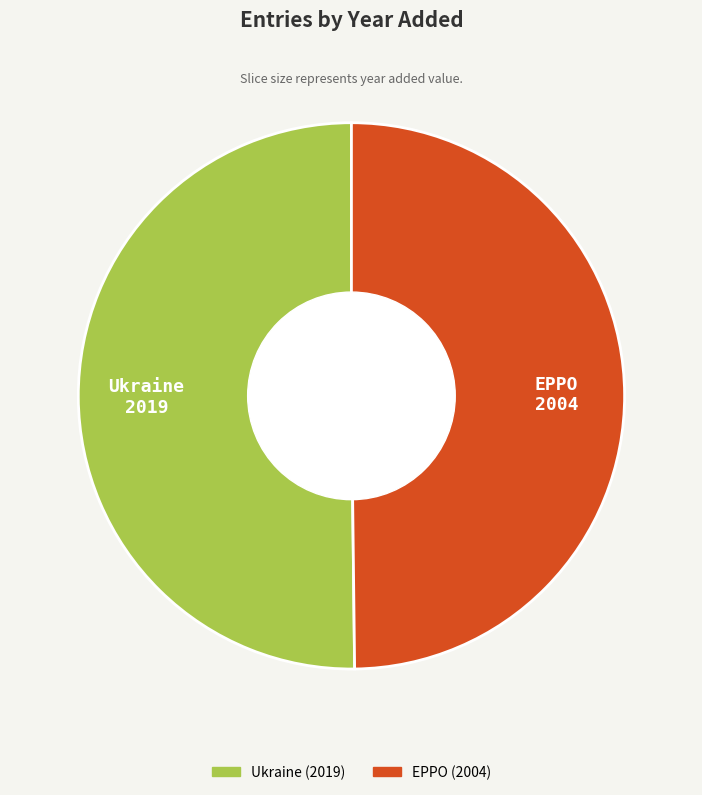

The EPPO slice represents 50% of the pie. True or false?

True